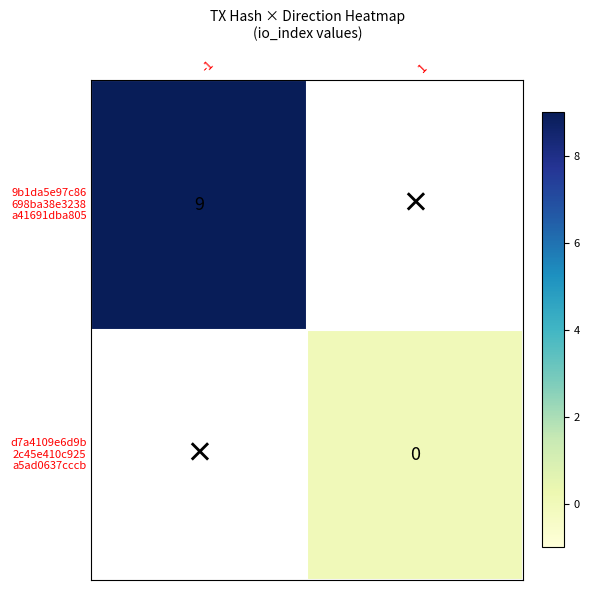

What is the maximum value shown in the chart?

9.0